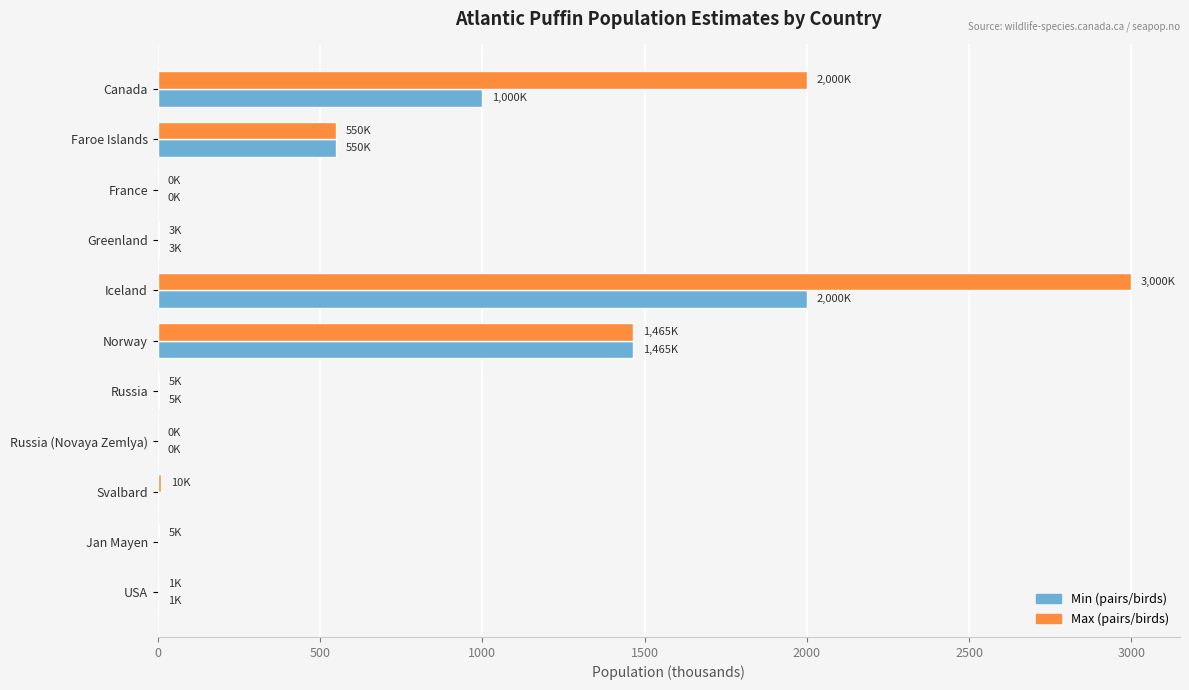

Between Iceland and Svalbard, which series saw the biggest shift?

Max (pairs/birds)